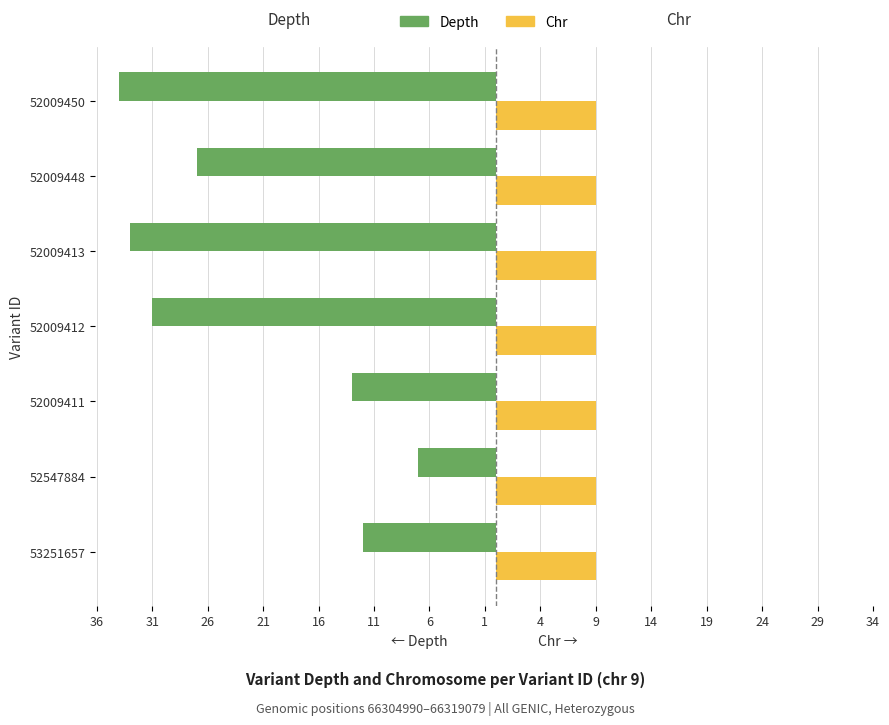

What are all the series names shown in the legend?

Depth, Chr